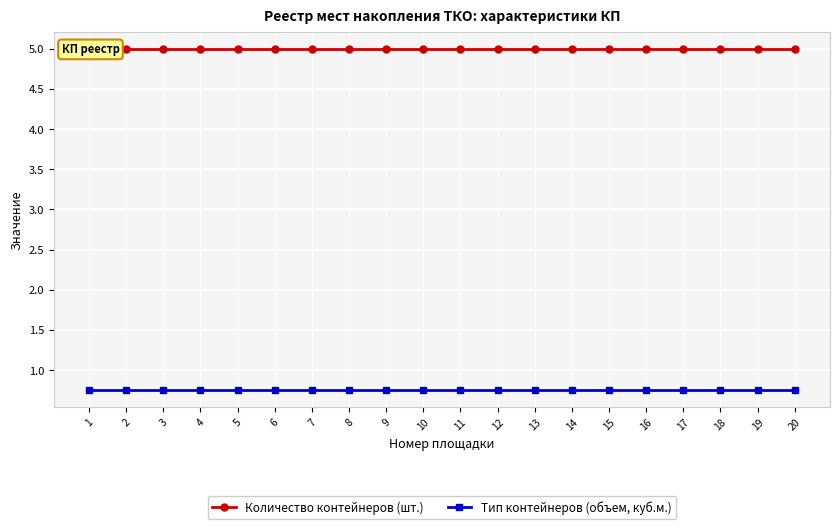

True or false: Тип контейнеров (объем, куб.м.) has a value of 0.8 at 13.

True